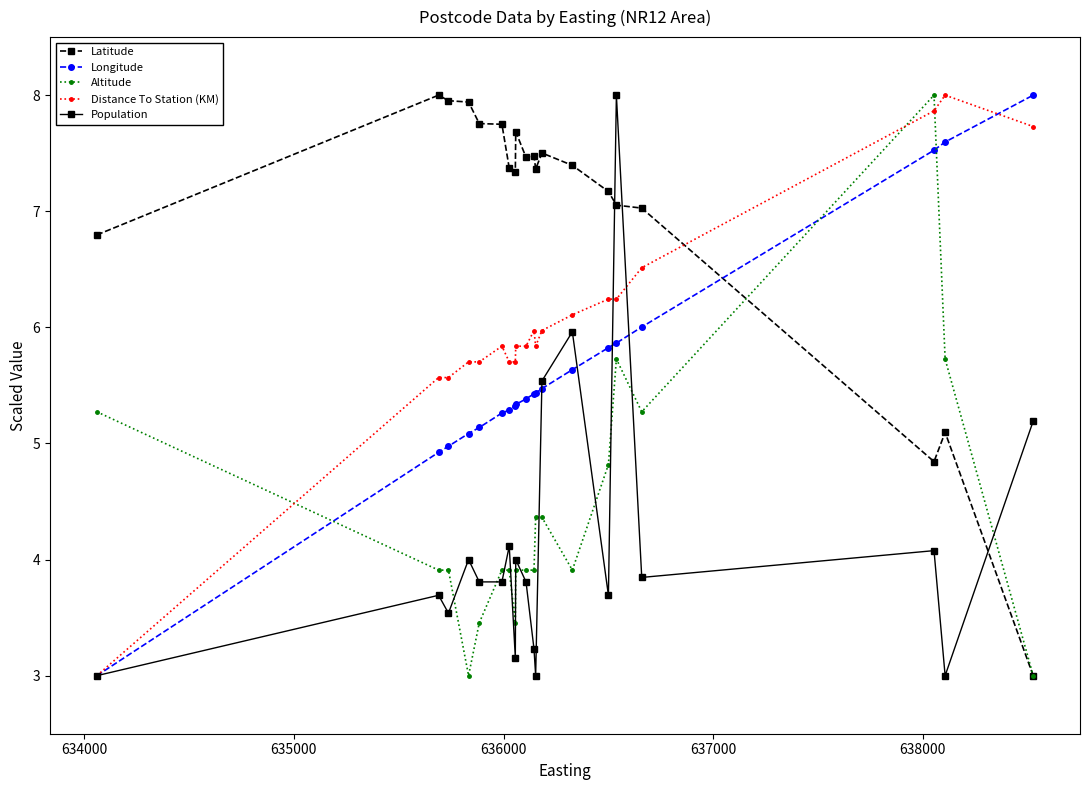

How many intersections are there between Latitude and Distance To Station (KM)?

1